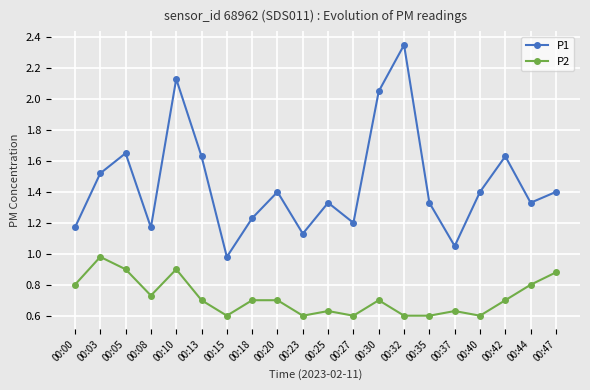

The P2 series shows 0.7 at 00:42. True or false?

True